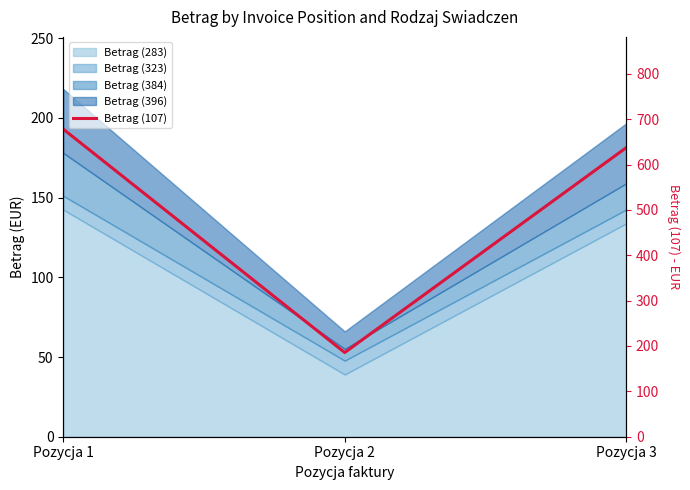

Reading left to right, what are all the values shown in this chart?

678.0	185.6	637.2